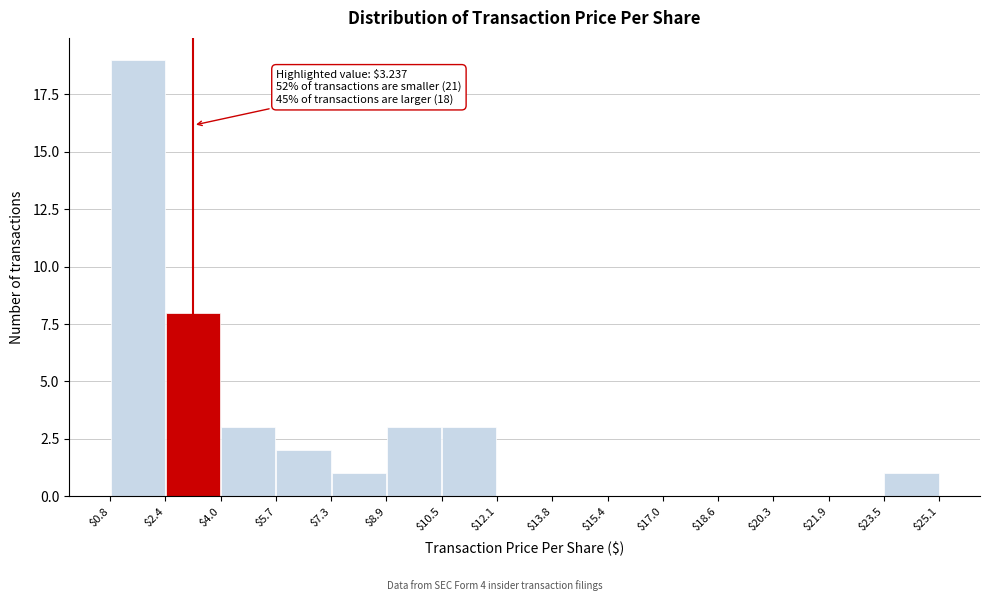

Which range on the x-axis has the tallest bar?

$0.8 to $2.4